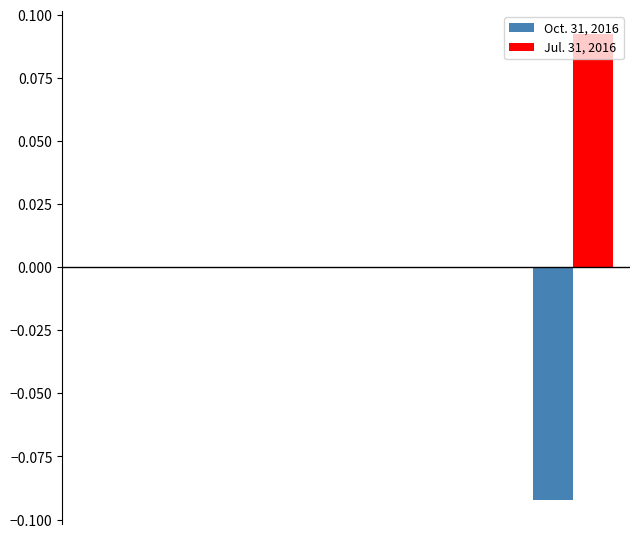

What are all the series names shown in the legend?

Oct. 31, 2016, Jul. 31, 2016